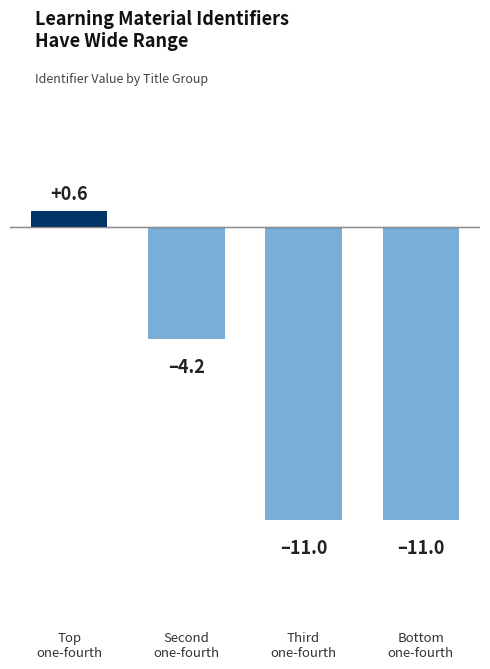

What is the difference between the maximum and minimum values?

11.6